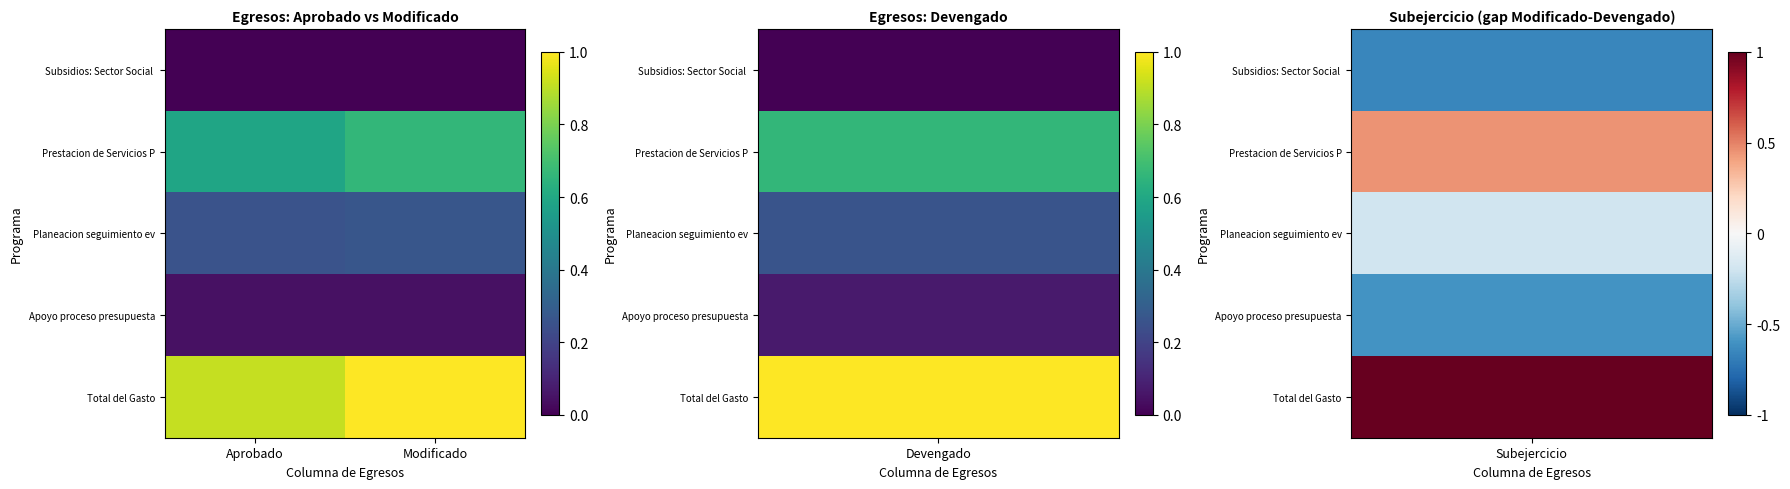

Which series has the largest range (max minus min)?

Total del Gasto